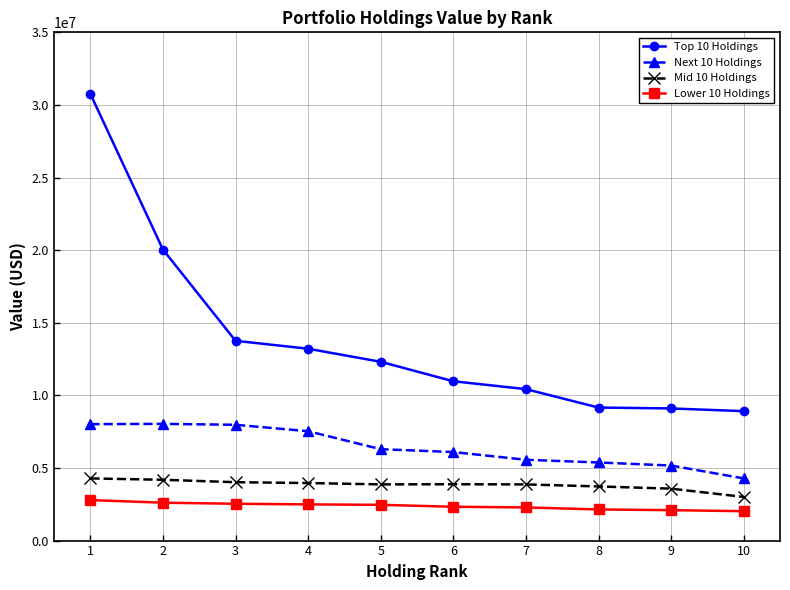

What are all the series names shown in the legend?

Top 10 Holdings, Next 10 Holdings, Mid 10 Holdings, Lower 10 Holdings